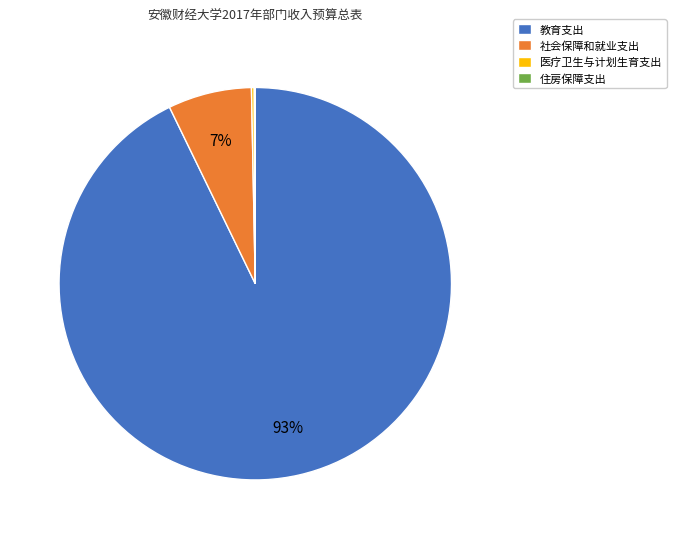

Which category has the biggest portion of the pie?

教育支出